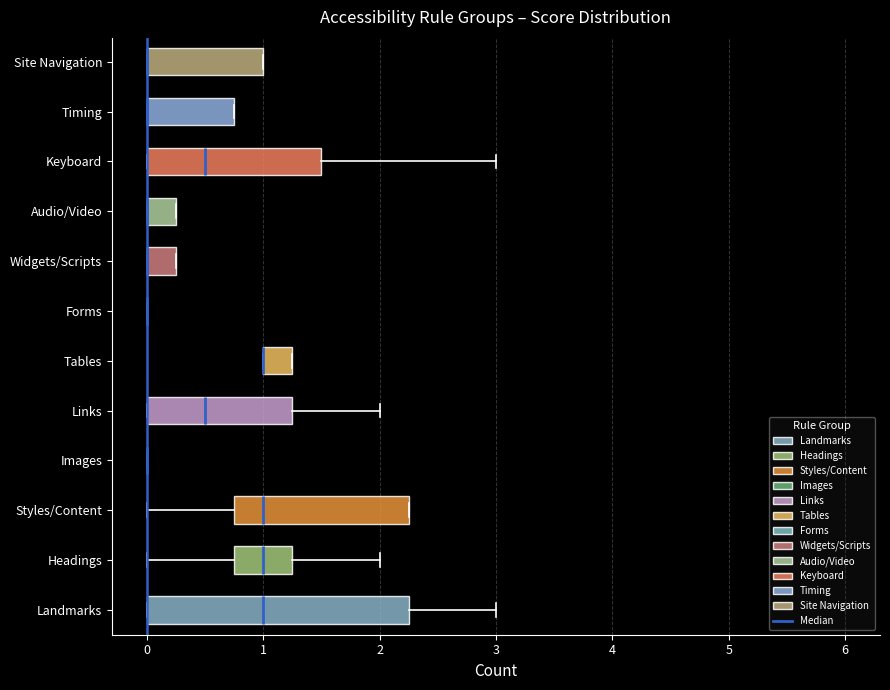

Reading bottom to top, read every box against the x-axis: the position of its median line, the range the box covers, and the ends of its whiskers. The values are not printed on the chart, so give them approximately, as read against the axis.

Landmarks: median 1.0, box 0.0 to 2.3, whiskers 0.0 to 3.0
Headings: median 1.0, box 0.8 to 1.3, whiskers 0.0 to 2.0
Styles/Content: median 1.0, box 0.8 to 2.3, whiskers 0.0 to 2.3
Images: box collapsed to a line at 0.0, whiskers 0.0 to 0.0
Links: median 0.5, box 0.0 to 1.3, whiskers 0.0 to 2.0
Tables: median 1.0 (drawn on the box's left edge), box 1.0 to 1.3, whiskers 1.0 to 1.3
Forms: box collapsed to a line at 0.0, whiskers 0.0 to 0.0
Widgets/Scripts: median 0.0 (drawn on the box's left edge), box 0.0 to 0.3, whiskers 0.0 to 0.3
Audio/Video: median 0.0 (drawn on the box's left edge), box 0.0 to 0.3, whiskers 0.0 to 0.3
Keyboard: median 0.5, box 0.0 to 1.5, whiskers 0.0 to 3.0
Timing: median 0.0 (drawn on the box's left edge), box 0.0 to 0.8, whiskers 0.0 to 0.8
Site Navigation: median 0.0 (drawn on the box's left edge), box 0.0 to 1.0, whiskers 0.0 to 1.0